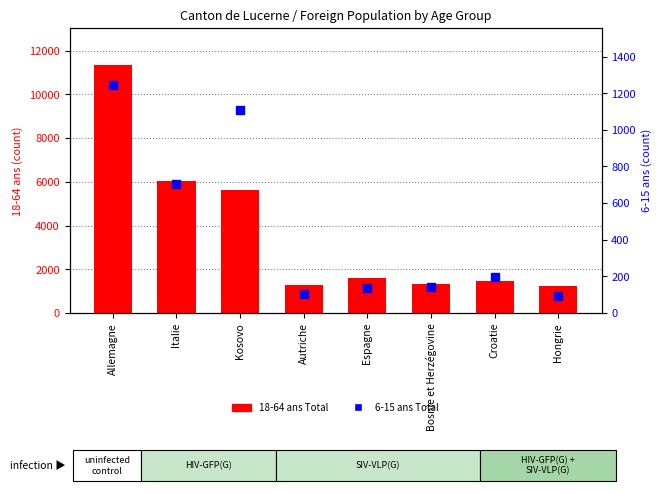

At how many categories does at least one series exceed 1638?

3